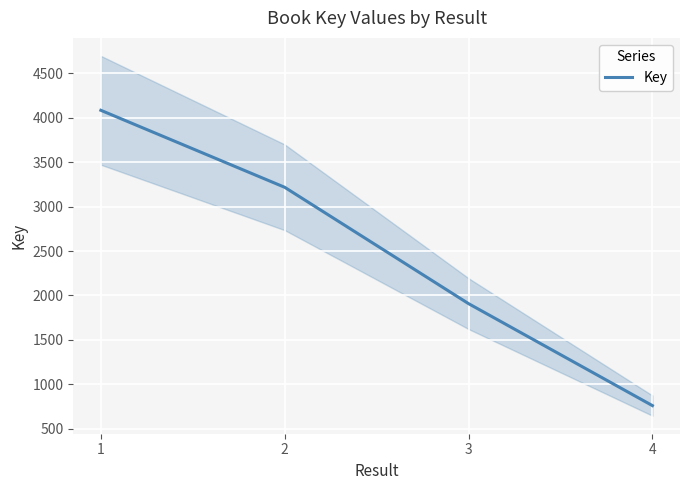

How many lines are shown in the chart?

1